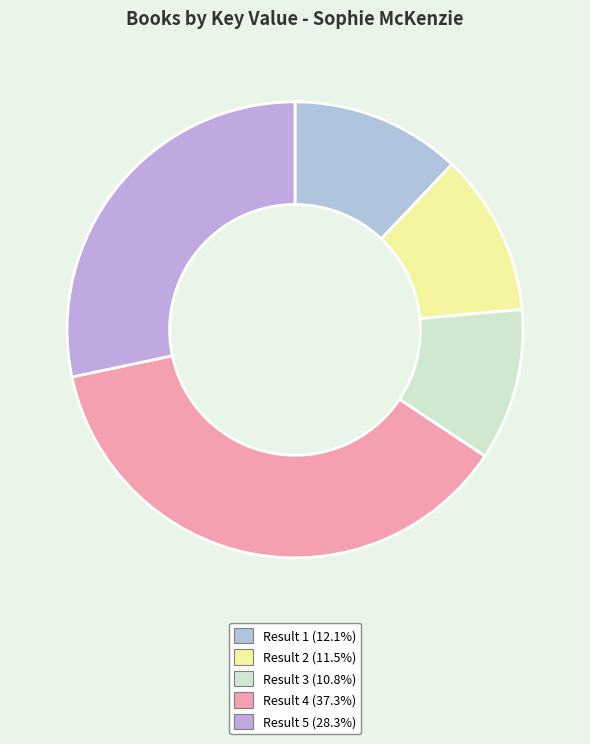

Which slice is the smallest?

Every Second Counts (Result 3)